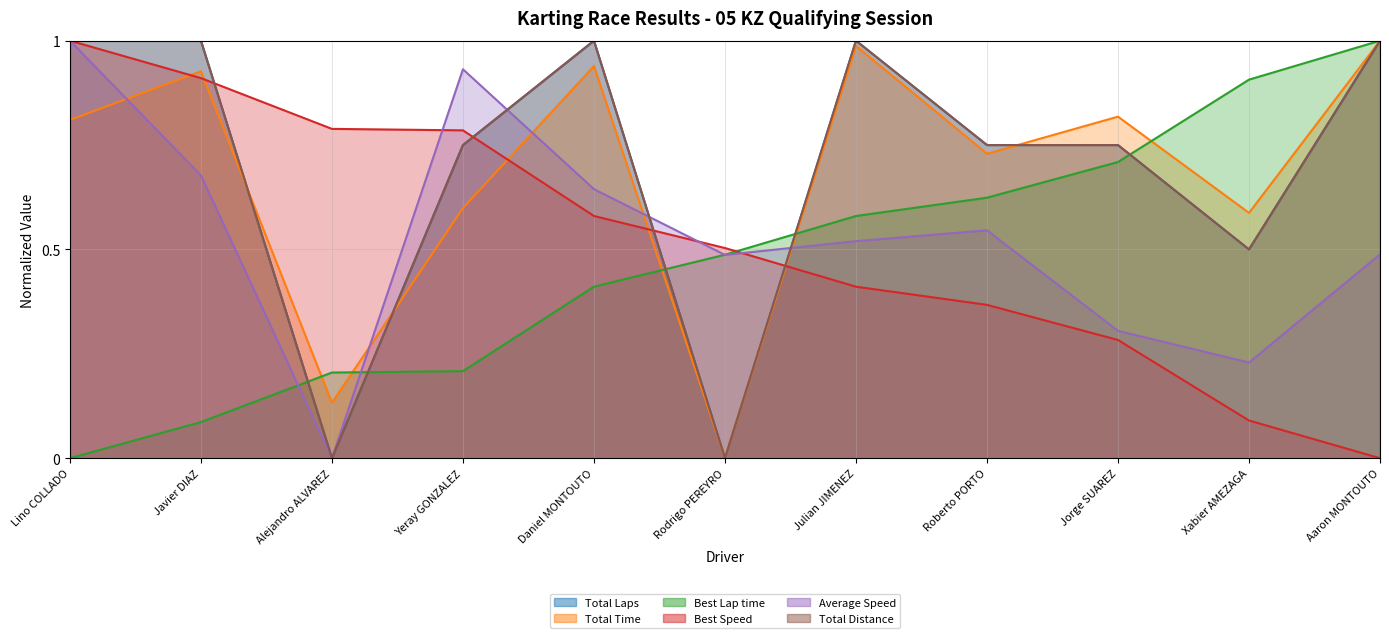

Reading right to left, transcribe all the data shown in this chart.

Total Laps: Aaron MONTOUTO=1.0	Xabier AMEZAGA=0.5	Jorge SUAREZ=0.8	Roberto PORTO=0.8	Julian JIMENEZ=1.0	Rodrigo PEREYRO=0.0	Daniel MONTOUTO=1.0	Yeray GONZALEZ=0.8	Alejandro ALVAREZ=0.0	Javier DIAZ=1.0	Lino COLLADO=1.0
Total Time: Aaron MONTOUTO=1.0	Xabier AMEZAGA=0.6	Jorge SUAREZ=0.8	Roberto PORTO=0.7	Julian JIMENEZ=1.0	Rodrigo PEREYRO=0.0	Daniel MONTOUTO=0.9	Yeray GONZALEZ=0.6	Alejandro ALVAREZ=0.1	Javier DIAZ=0.9	Lino COLLADO=0.8
Best Lap time: Aaron MONTOUTO=1.0	Xabier AMEZAGA=0.9	Jorge SUAREZ=0.7	Roberto PORTO=0.6	Julian JIMENEZ=0.6	Rodrigo PEREYRO=0.5	Daniel MONTOUTO=0.4	Yeray GONZALEZ=0.2	Alejandro ALVAREZ=0.2	Javier DIAZ=0.1	Lino COLLADO=0.0
Best Speed: Aaron MONTOUTO=0.0	Xabier AMEZAGA=0.1	Jorge SUAREZ=0.3	Roberto PORTO=0.4	Julian JIMENEZ=0.4	Rodrigo PEREYRO=0.5	Daniel MONTOUTO=0.6	Yeray GONZALEZ=0.8	Alejandro ALVAREZ=0.8	Javier DIAZ=0.9	Lino COLLADO=1.0
Average Speed: Aaron MONTOUTO=0.5	Xabier AMEZAGA=0.2	Jorge SUAREZ=0.3	Roberto PORTO=0.5	Julian JIMENEZ=0.5	Rodrigo PEREYRO=0.5	Daniel MONTOUTO=0.6	Yeray GONZALEZ=0.9	Alejandro ALVAREZ=0.0	Javier DIAZ=0.7	Lino COLLADO=1.0
Total Distance: Aaron MONTOUTO=1.0	Xabier AMEZAGA=0.5	Jorge SUAREZ=0.8	Roberto PORTO=0.8	Julian JIMENEZ=1.0	Rodrigo PEREYRO=0.0	Daniel MONTOUTO=1.0	Yeray GONZALEZ=0.8	Alejandro ALVAREZ=0.0	Javier DIAZ=1.0	Lino COLLADO=1.0